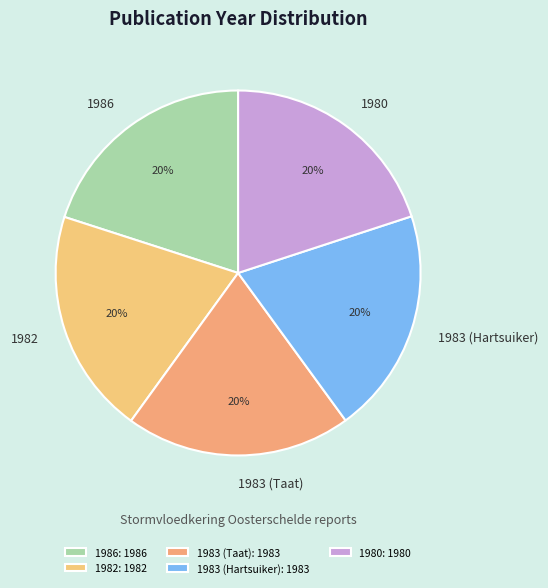

Count the number of slices in the pie.

5